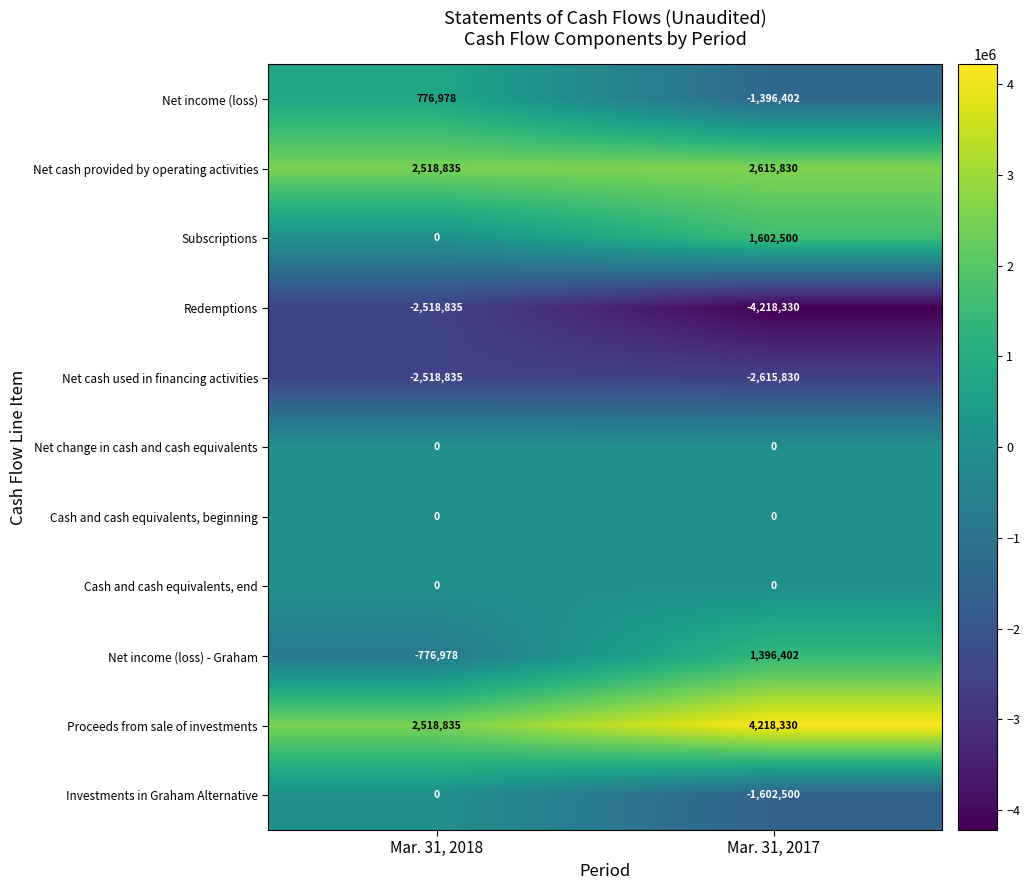

True or false: Net income (loss) has a value of 298634 at Mar. 31, 2018.

False